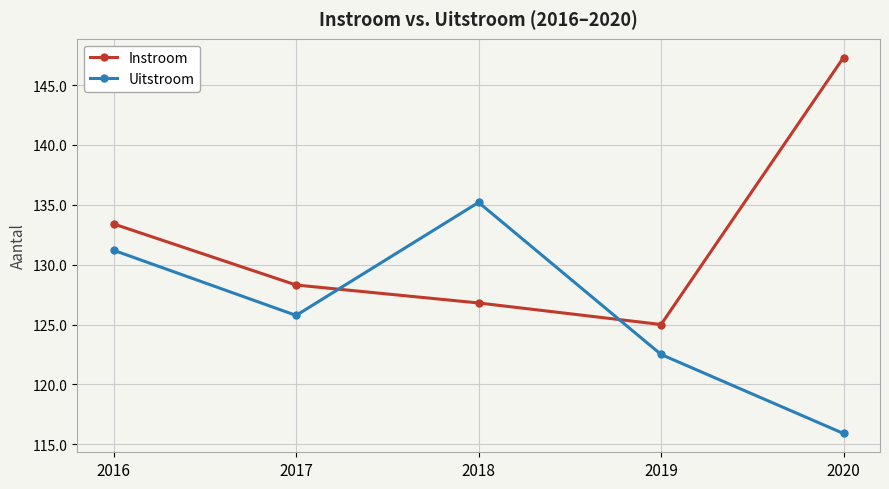

Reading left to right, extract all data points from this chart.

Instroom: 133.4	128.3	126.8	125.0	147.3
Uitstroom: 131.2	125.8	135.2	122.5	115.9